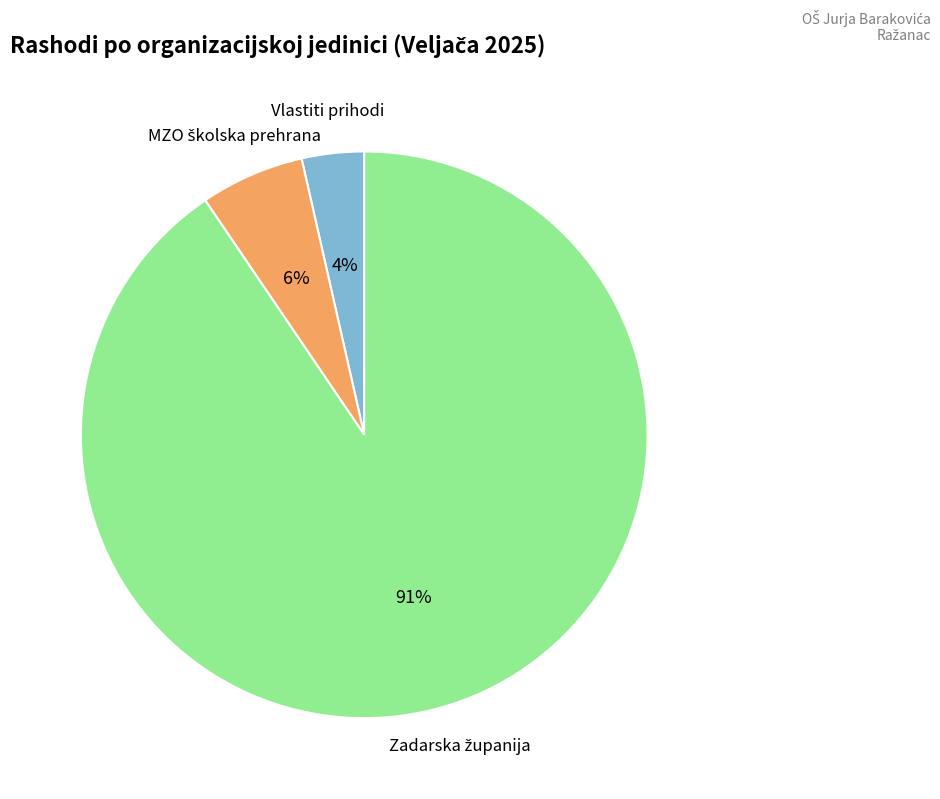

Count the number of slices in the pie.

3